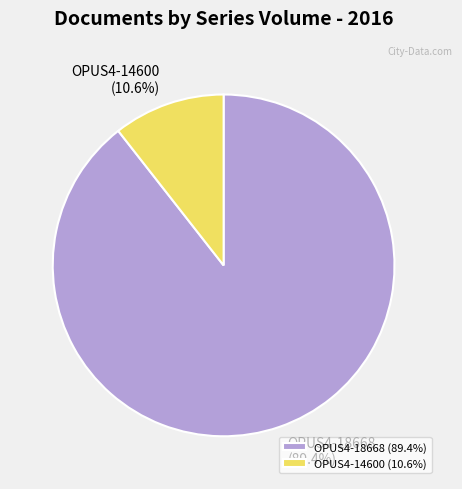

What is the total percentage of OPUS4-18668 and OPUS4-14600?

100.0%